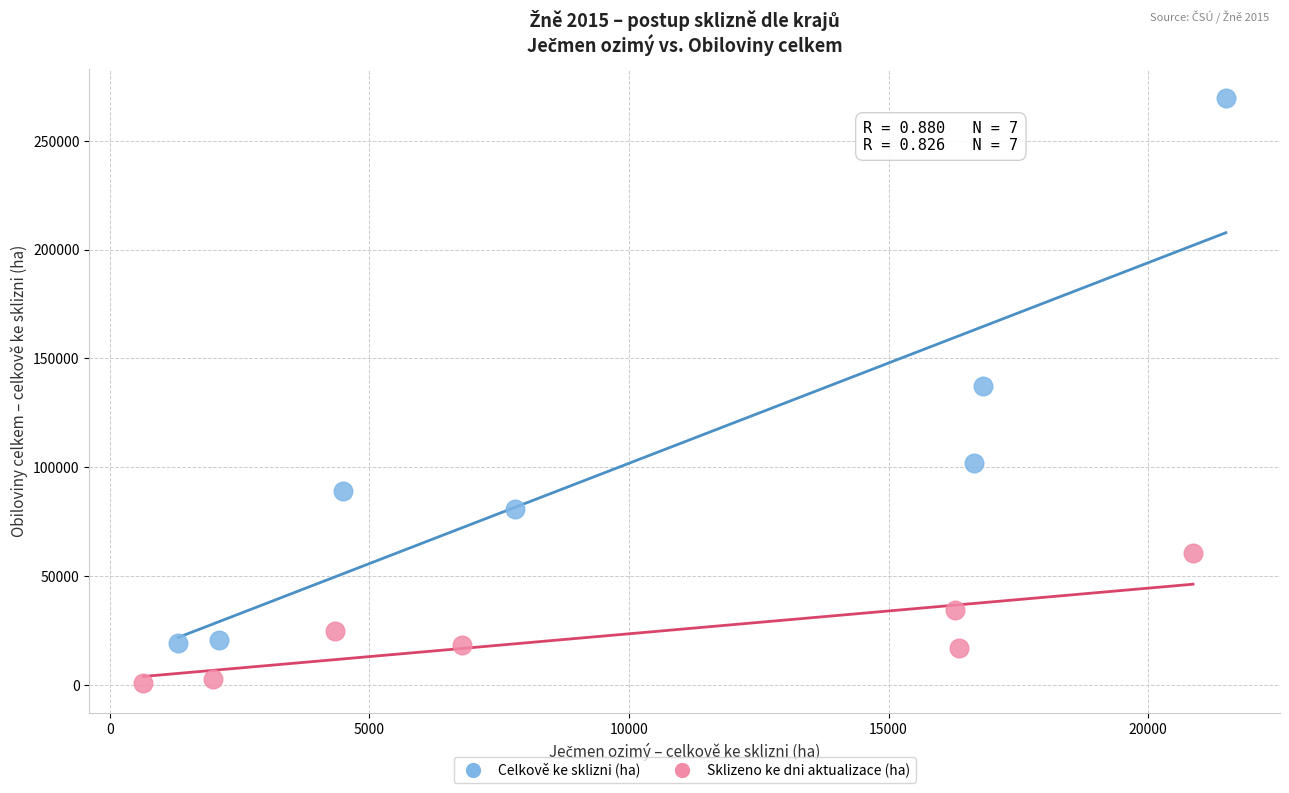

Which series reaches the maximum Y coordinate?

Celkově ke sklizni (ha)